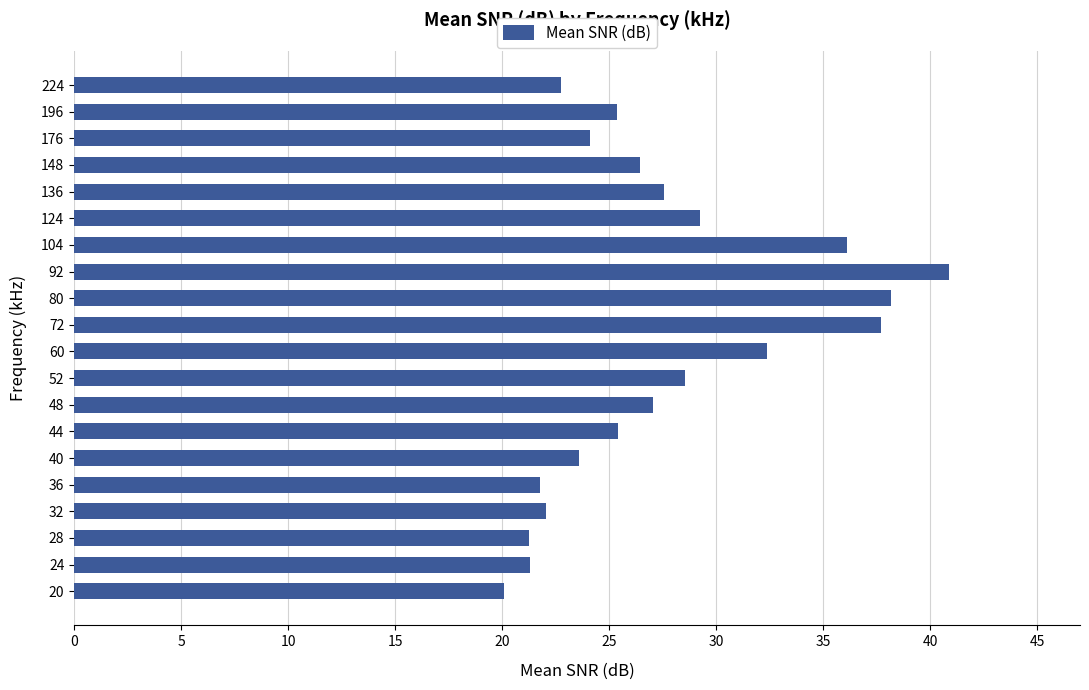

What is the difference between the second highest and minimum values?

18.1